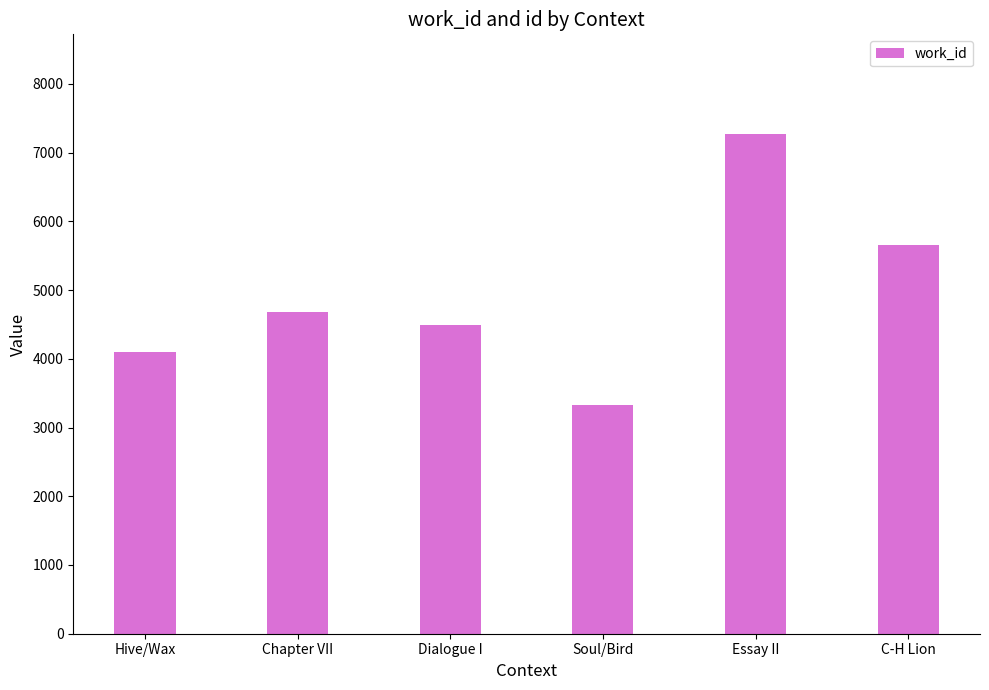

Reading left to right, extract all data points from this chart.

4099	4687	4495	3330	7267	5657